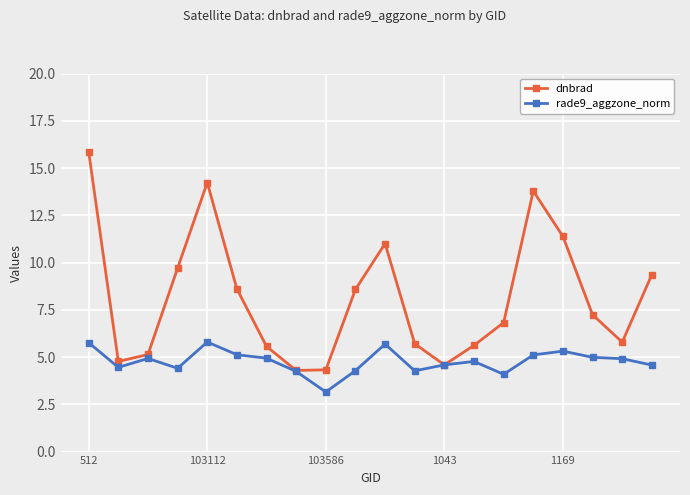

List the series in order of their peak value, highest first.

dnbrad, rade9_aggzone_norm